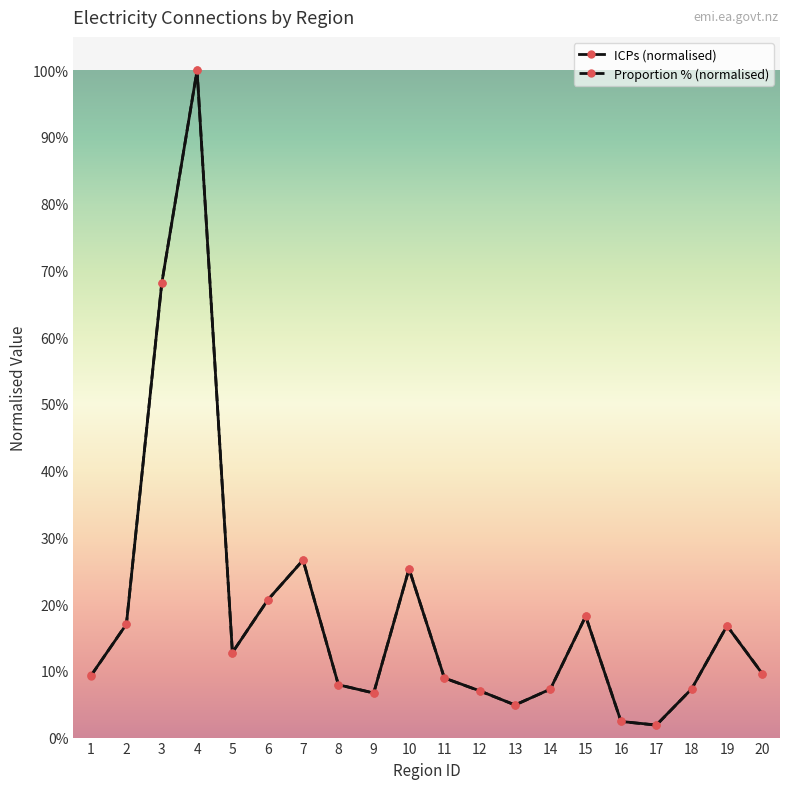

How many lines are shown in the chart?

2